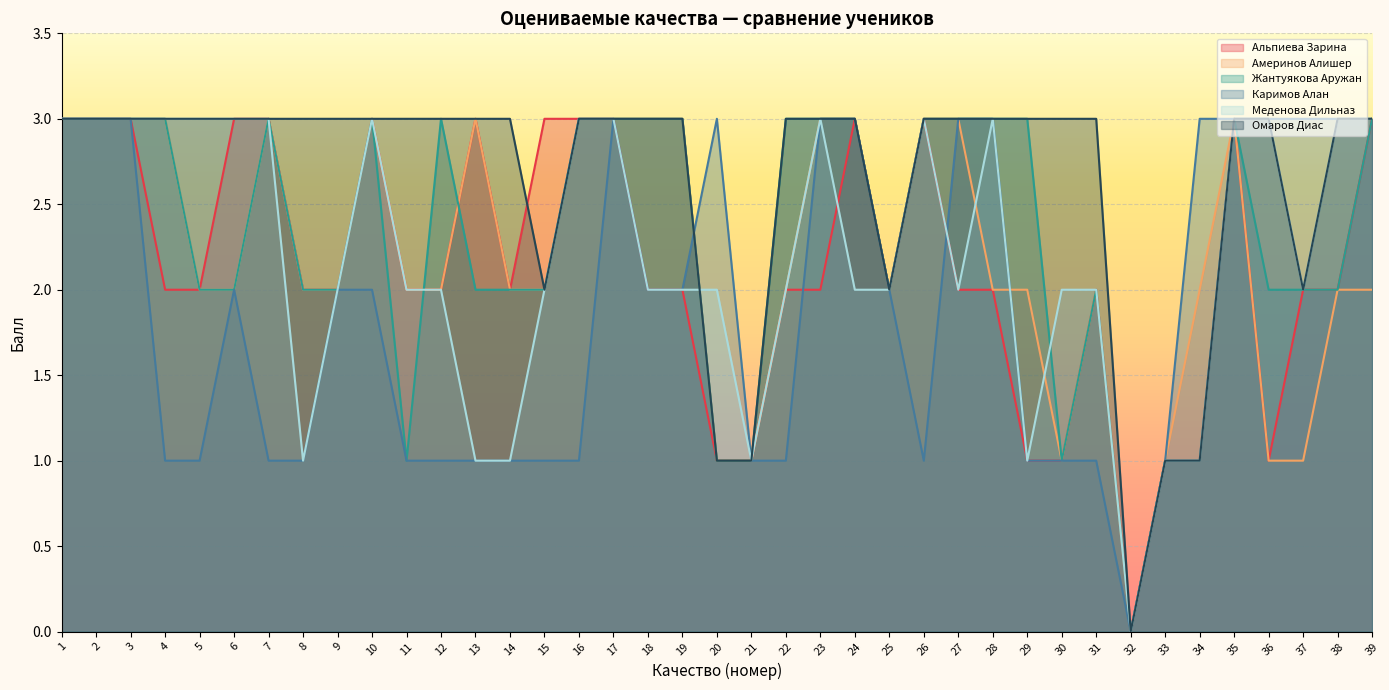

Reading right to left, list all the values displayed in this chart.

Альпиева Зарина: 39=3	38=2	37=2	36=1	35=3	34=1	33=1	32=0	31=2	30=1	29=1	28=2	27=2	26=3	25=2	24=3	23=2	22=2	21=1	20=1	19=2	18=2	17=3	16=3	15=3	14=2	13=3	12=2	11=2	10=3	9=2	8=2	7=3	6=3	5=2	4=2	3=3	2=3	1=3
Америнов Алишер: 39=2	38=2	37=1	36=1	35=3	34=2	33=1	32=0	31=2	30=1	29=2	28=2	27=3	26=3	25=2	24=3	23=3	22=2	21=1	20=1	19=3	18=3	17=3	16=3	15=2	14=2	13=3	12=2	11=2	10=3	9=2	8=2	7=3	6=2	5=2	4=3	3=3	2=3	1=3
Жантуякова Аружан: 39=3	38=2	37=2	36=2	35=3	34=1	33=1	32=0	31=2	30=1	29=3	28=3	27=3	26=3	25=2	24=3	23=3	22=3	21=1	20=1	19=3	18=3	17=3	16=3	15=2	14=2	13=2	12=3	11=1	10=3	9=2	8=2	7=3	6=2	5=2	4=3	3=3	2=3	1=3
Каримов Алан: 39=3	38=3	37=3	36=3	35=3	34=3	33=1	32=0	31=1	30=1	29=1	28=3	27=3	26=1	25=2	24=3	23=3	22=1	21=1	20=3	19=2	18=2	17=3	16=1	15=1	14=1	13=1	12=1	11=1	10=2	9=2	8=1	7=1	6=2	5=1	4=1	3=3	2=3	1=3
Меденова Дильназ: 39=3	38=3	37=2	36=3	35=3	34=1	33=1	32=0	31=2	30=2	29=1	28=3	27=2	26=3	25=2	24=2	23=3	22=2	21=1	20=2	19=2	18=2	17=3	16=3	15=2	14=1	13=1	12=2	11=2	10=3	9=2	8=1	7=3	6=3	5=3	4=3	3=3	2=3	1=3
Омаров Диас: 39=3	38=3	37=2	36=3	35=3	34=1	33=1	32=0	31=3	30=3	29=3	28=3	27=3	26=3	25=2	24=3	23=3	22=3	21=1	20=1	19=3	18=3	17=3	16=3	15=2	14=3	13=3	12=3	11=3	10=3	9=3	8=3	7=3	6=3	5=3	4=3	3=3	2=3	1=3